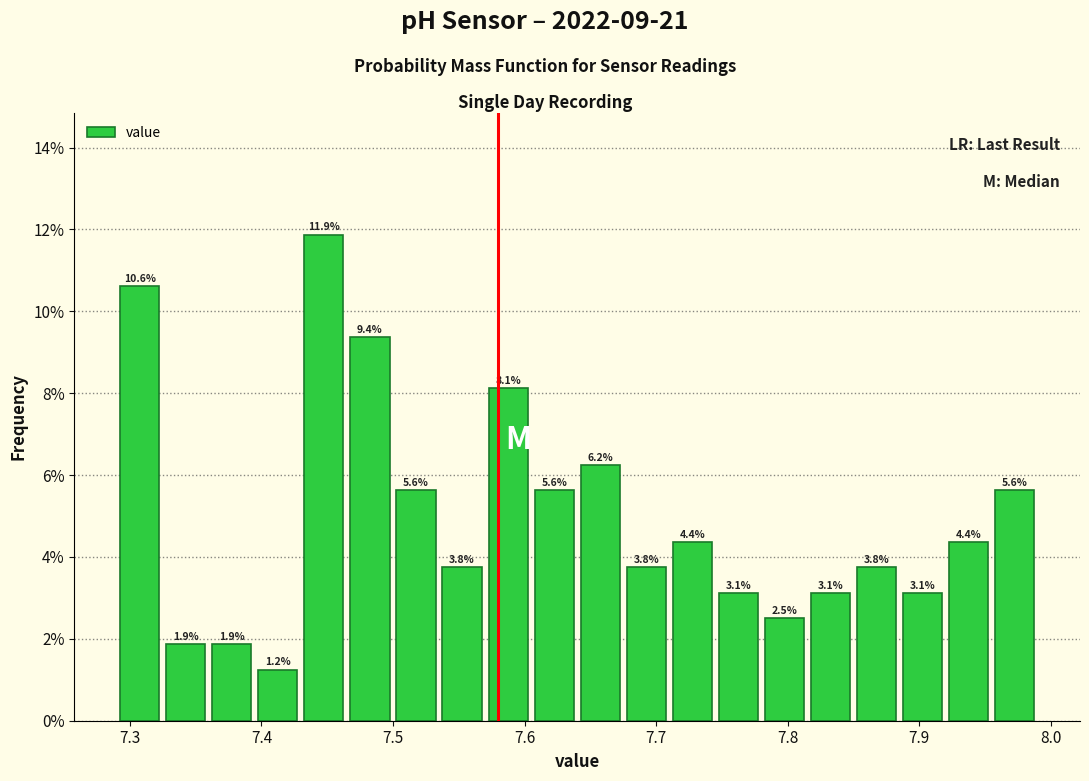

Around what value on the x-axis is the tallest bar? Give the approximate position of its centre, as read against the axis.

7.45